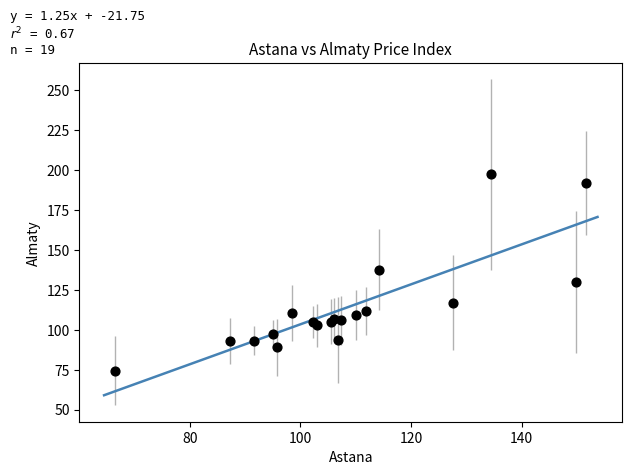

What Y value in the scatter plot is closest to 135?

137.6